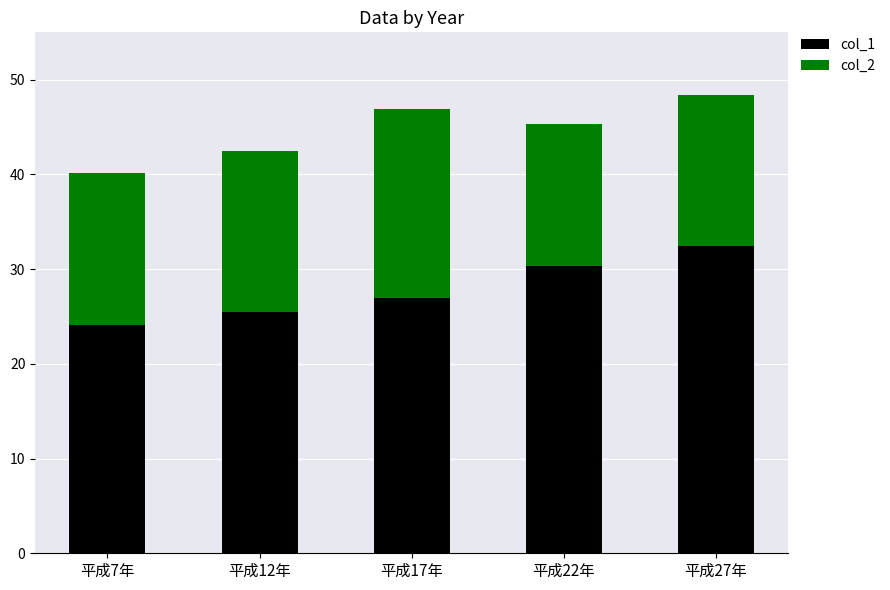

At which label is col_1 closest to 28?

平成17年